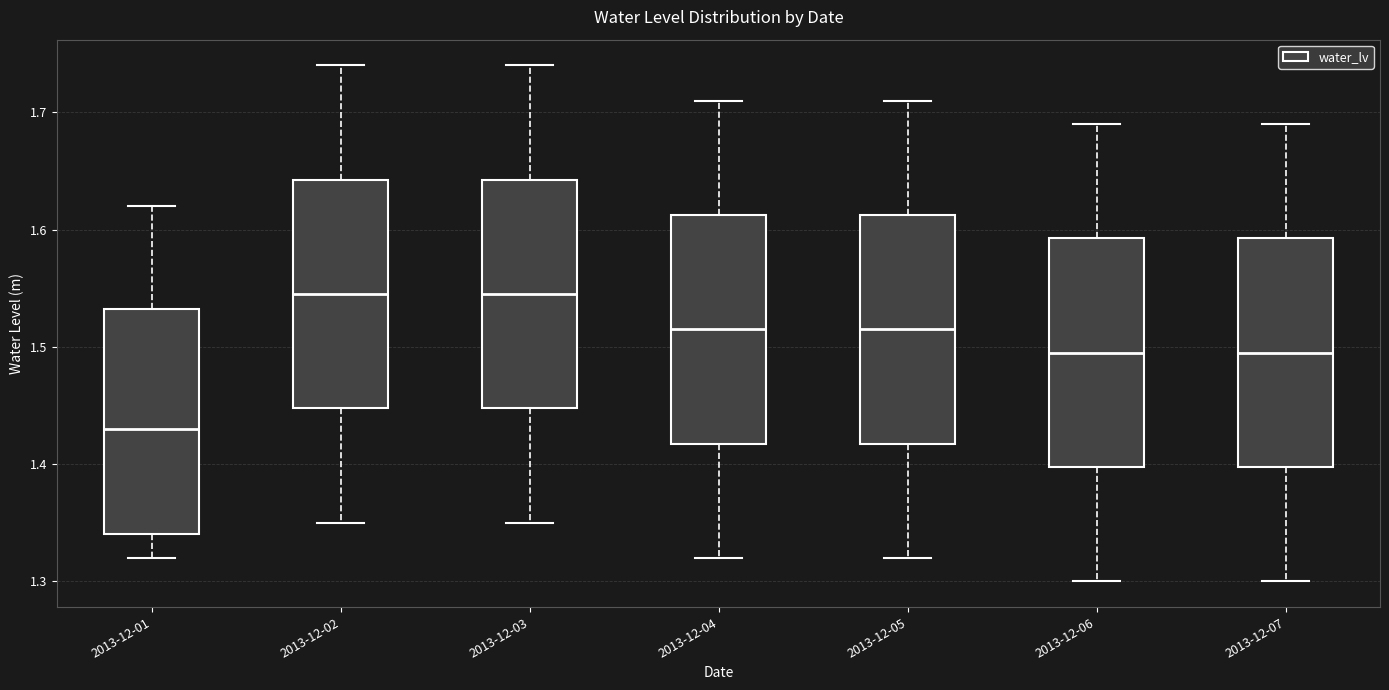

Reading left to right, read every box against the y-axis: the position of its median line, the range the box covers, and the ends of its whiskers. The values are not printed on the chart, so give them approximately, as read against the axis.

2013-12-01: median 1.43, box 1.34 to 1.53, whiskers 1.32 to 1.62
2013-12-02: median 1.55, box 1.45 to 1.64, whiskers 1.35 to 1.74
2013-12-03: median 1.55, box 1.45 to 1.64, whiskers 1.35 to 1.74
2013-12-04: median 1.52, box 1.42 to 1.61, whiskers 1.32 to 1.71
2013-12-05: median 1.52, box 1.42 to 1.61, whiskers 1.32 to 1.71
2013-12-06: median 1.50, box 1.40 to 1.59, whiskers 1.30 to 1.69
2013-12-07: median 1.50, box 1.40 to 1.59, whiskers 1.30 to 1.69